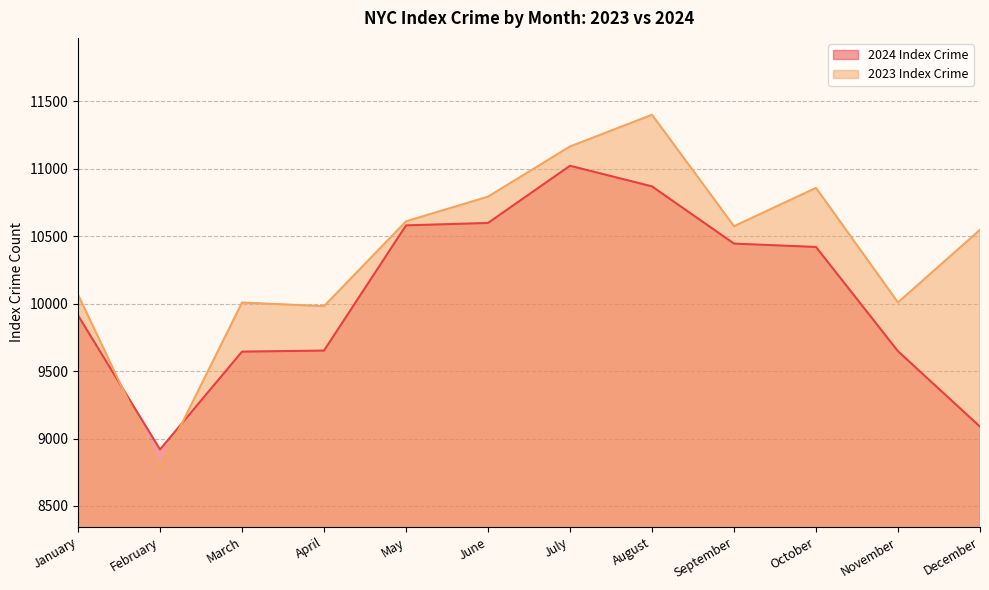

Where do 2024 Index Crime and 2023 Index Crime first cross each other?

January and February